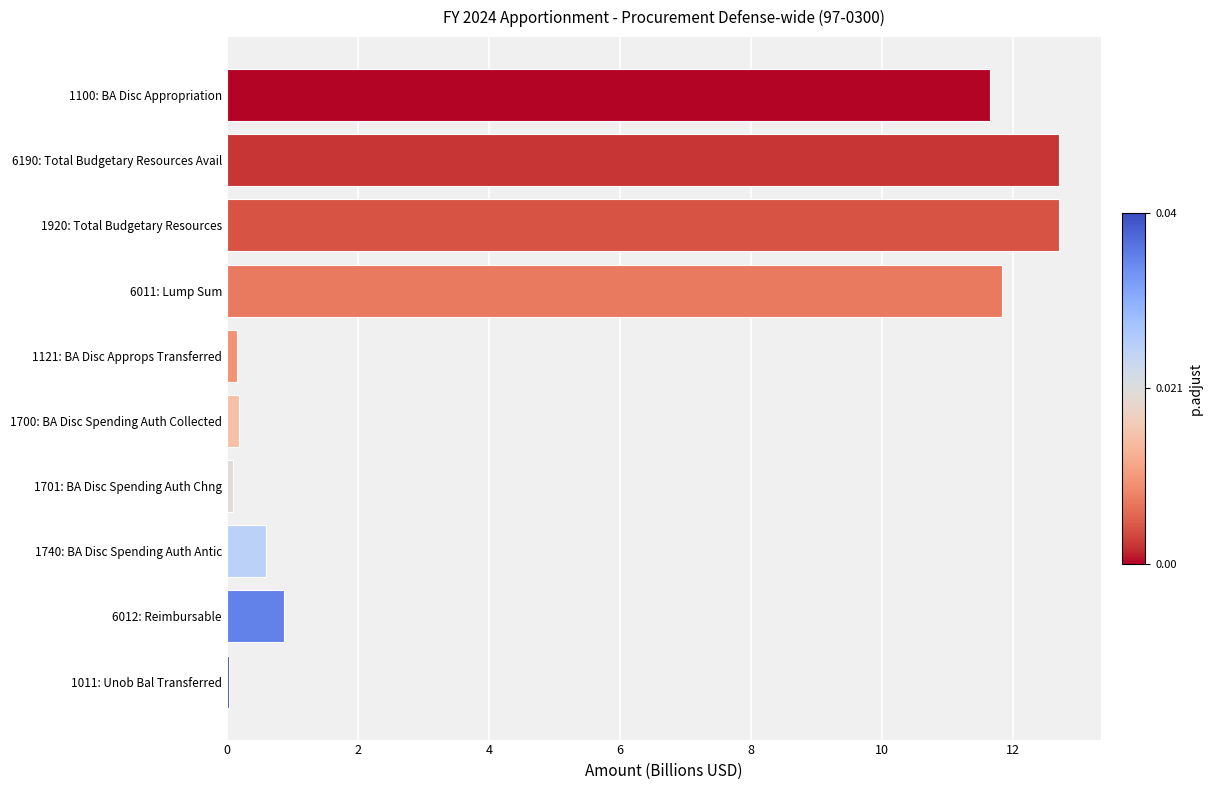

At which label is the value closest to 6?

6012: Reimbursable